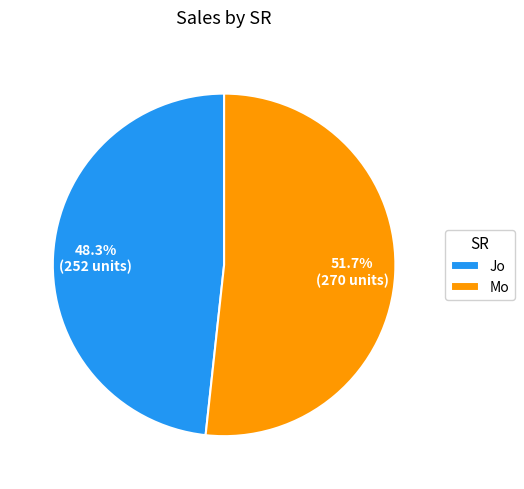

Count the number of slices in the pie.

2